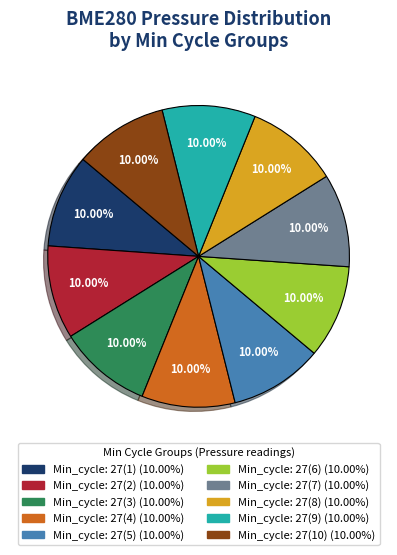

Is there any slice that represents more than half of the pie?

No